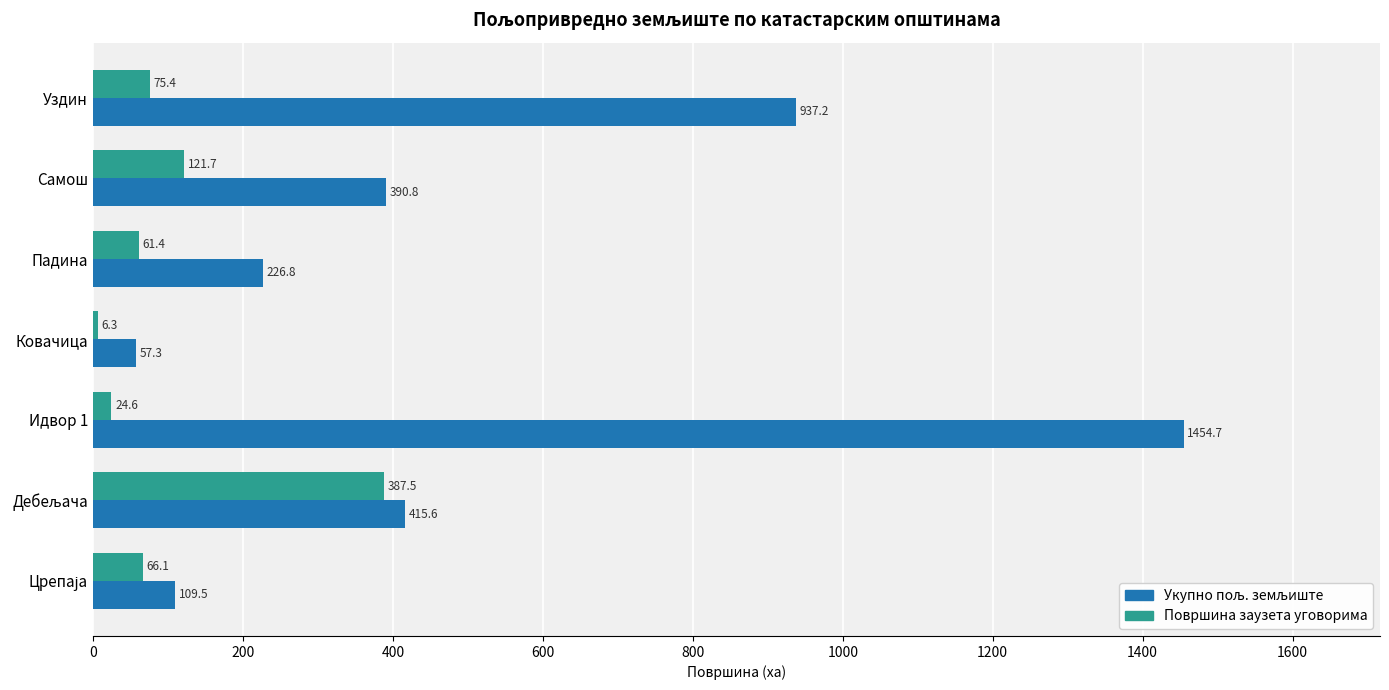

What is the spread (max minus min) of values at Уздин?

861.8